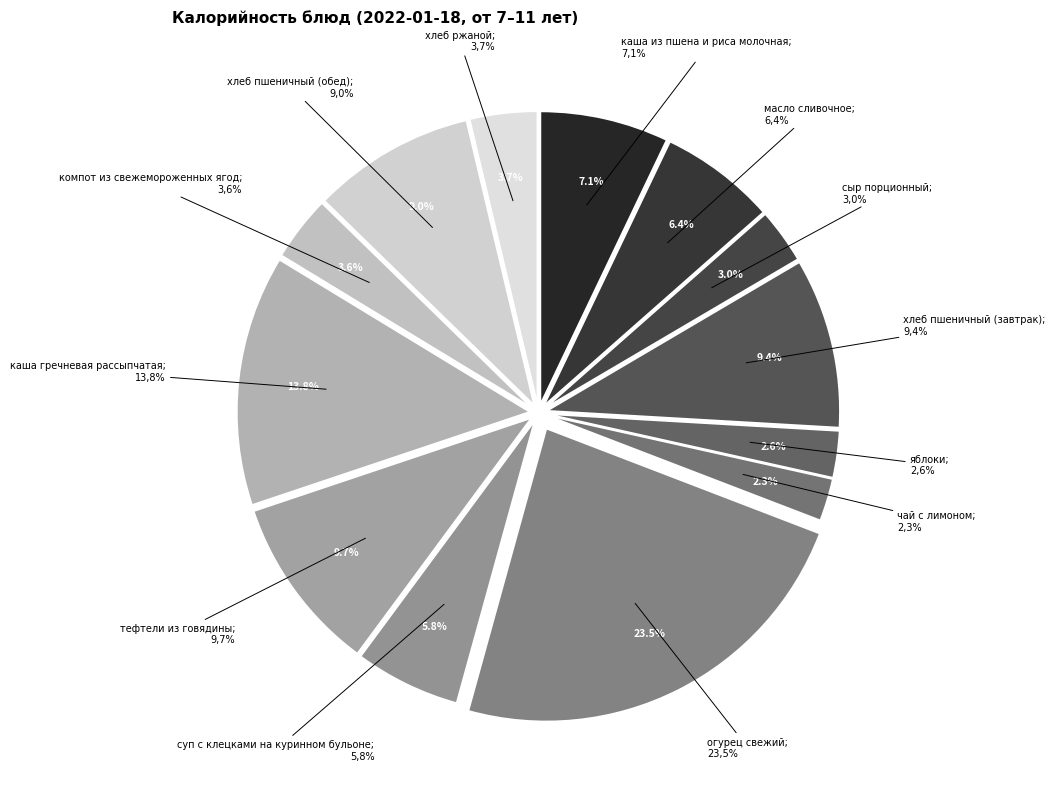

What is the total percentage of суп с клецками на куринном бульоне and сыр порционный?

8.9%